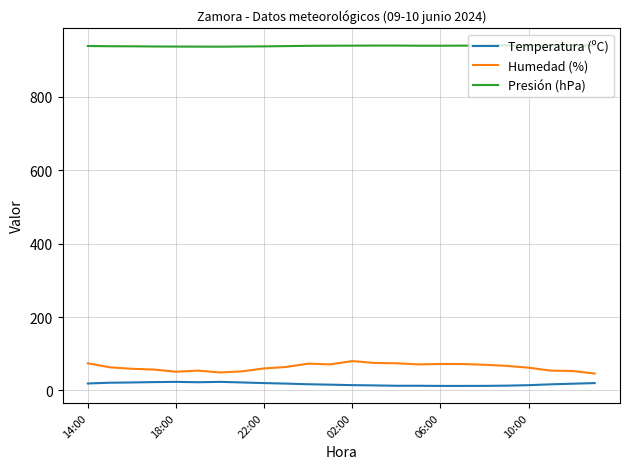

How many values in the Presión (hPa) series are below 938?

10